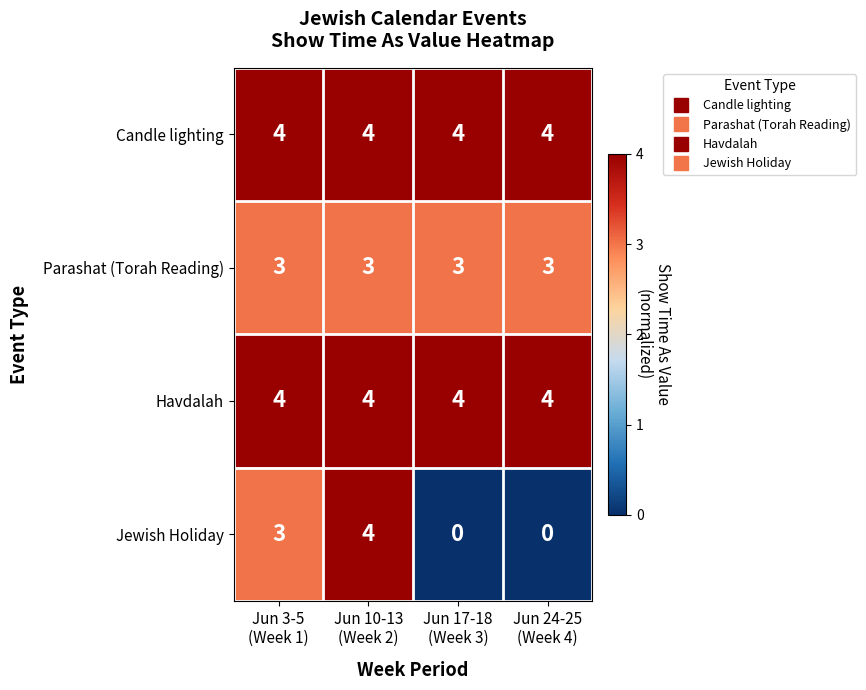

What is the highest value of the Parashat (Torah Reading) series?

3